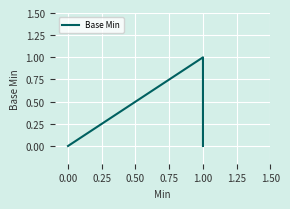

Is this an area chart (filled region under the line)?

No